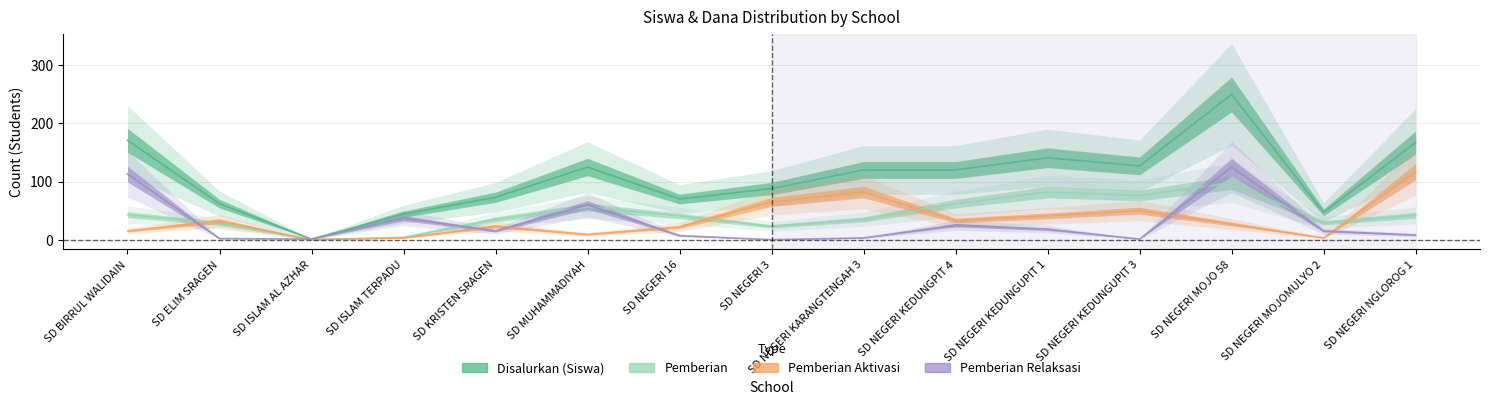

How many values in the Disalurkan (Siswa) series exceed 120?

6